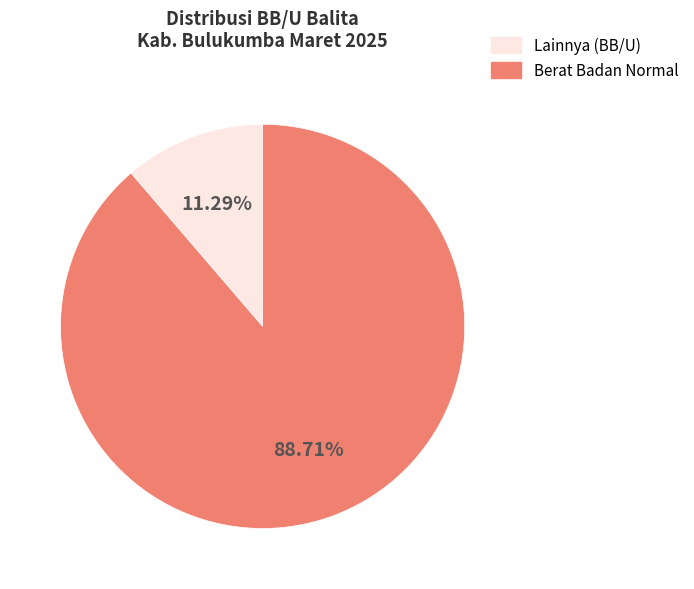

Is there any slice that represents more than half of the pie?

Yes